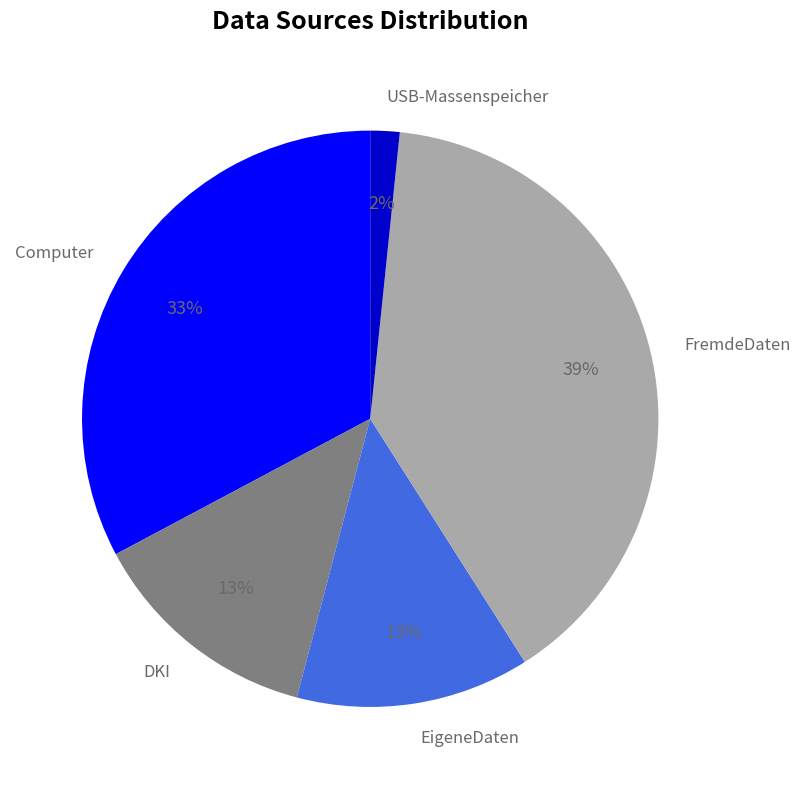

Which has a higher value, USB-Massenspeicher or DKI?

DKI